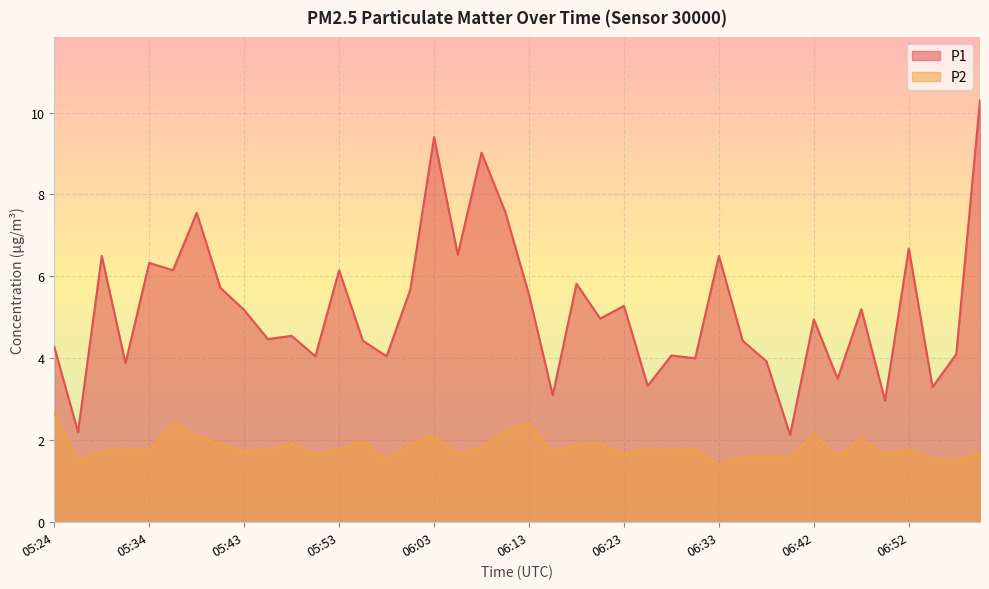

Which label corresponds to the smallest value in the chart?

06:33